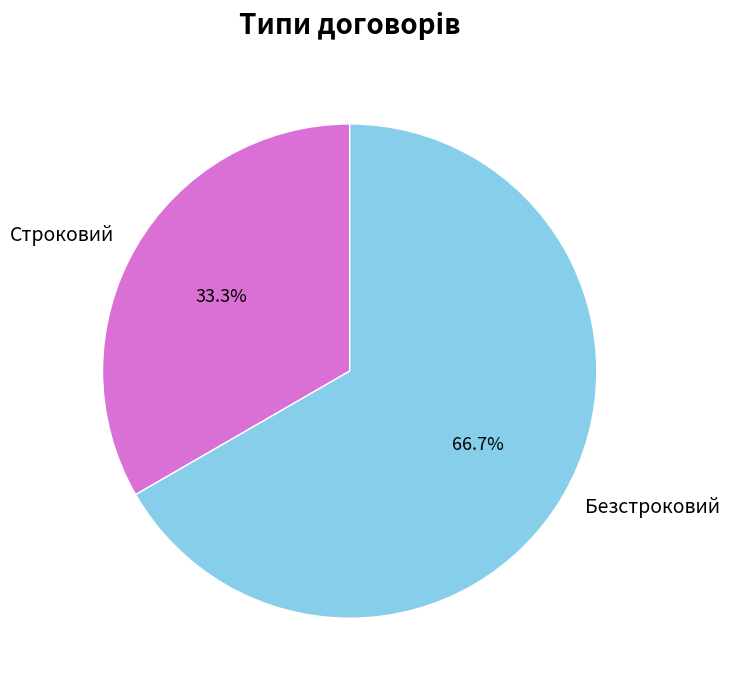

How many slices are in this pie chart?

2